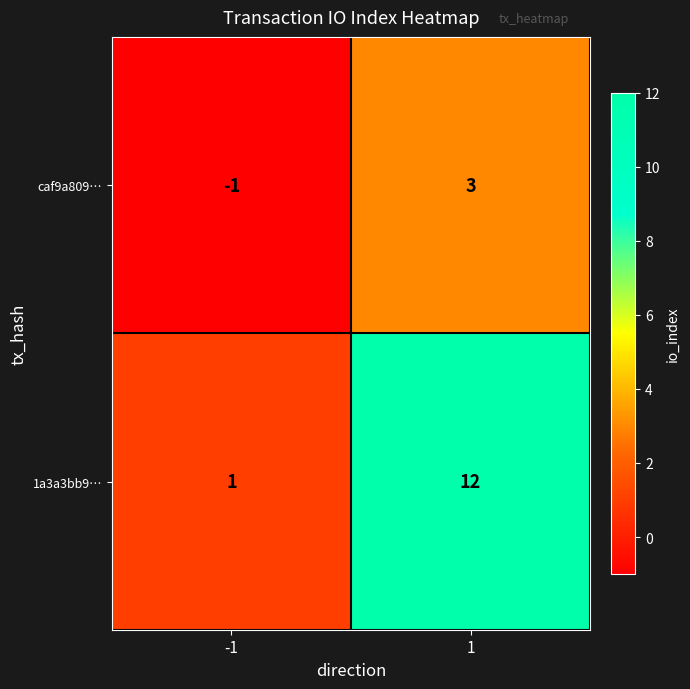

What is the highest value of the 1a3a3bb9… series?

12